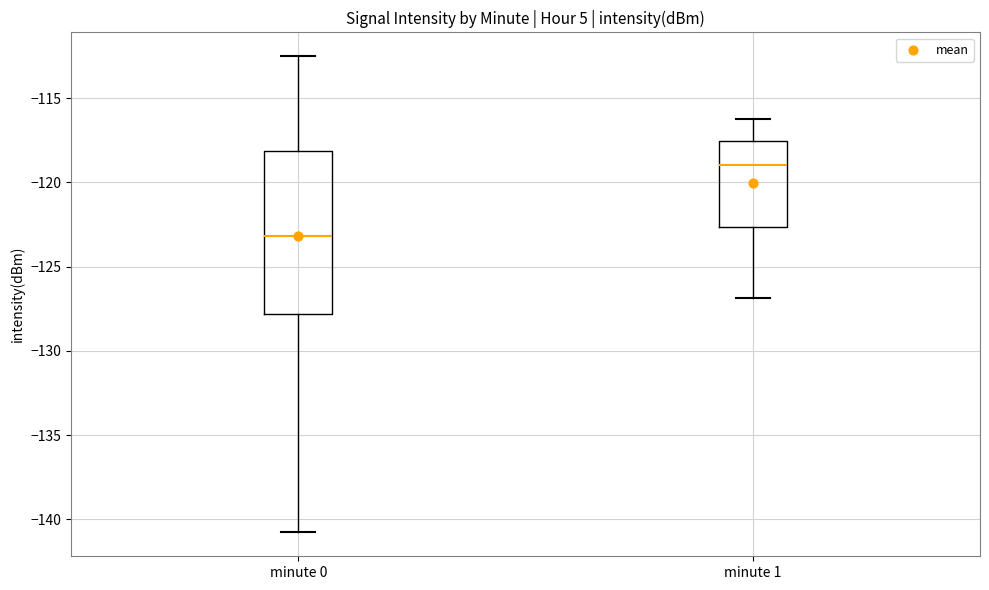

Reading left to right, transcribe this box plot: for each box, give where its median line is, the range the box spans, and where its two whiskers end, as read against the y-axis. The values are not printed on the chart, so give them approximately, as read against the axis.

minute 0: median -123.0, box -128.0 to -118.0, whiskers -141.0 to -112.5
minute 1: median -119.0, box -122.5 to -117.5, whiskers -127.0 to -116.0